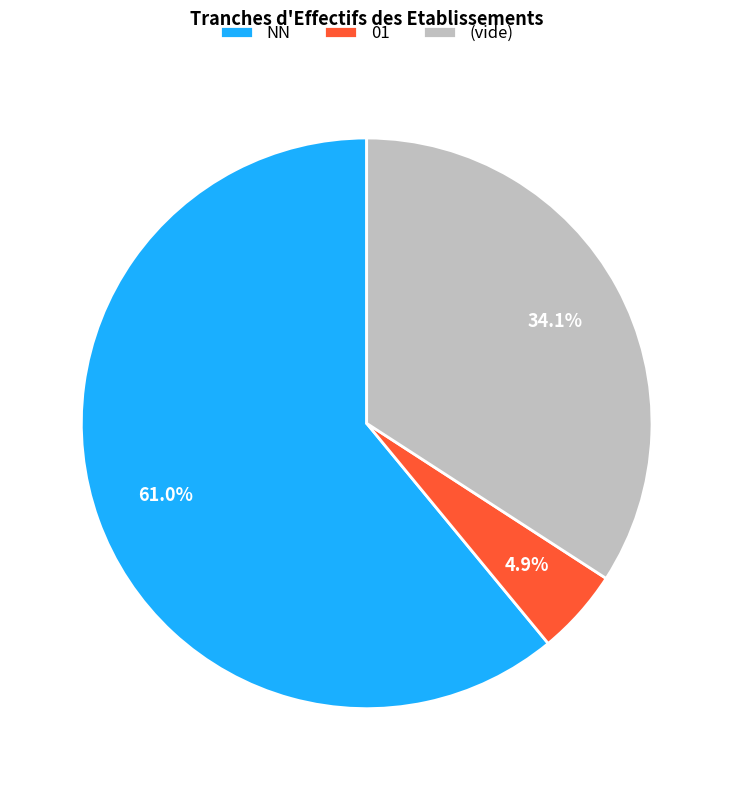

What is the smallest slice in the pie chart?

01